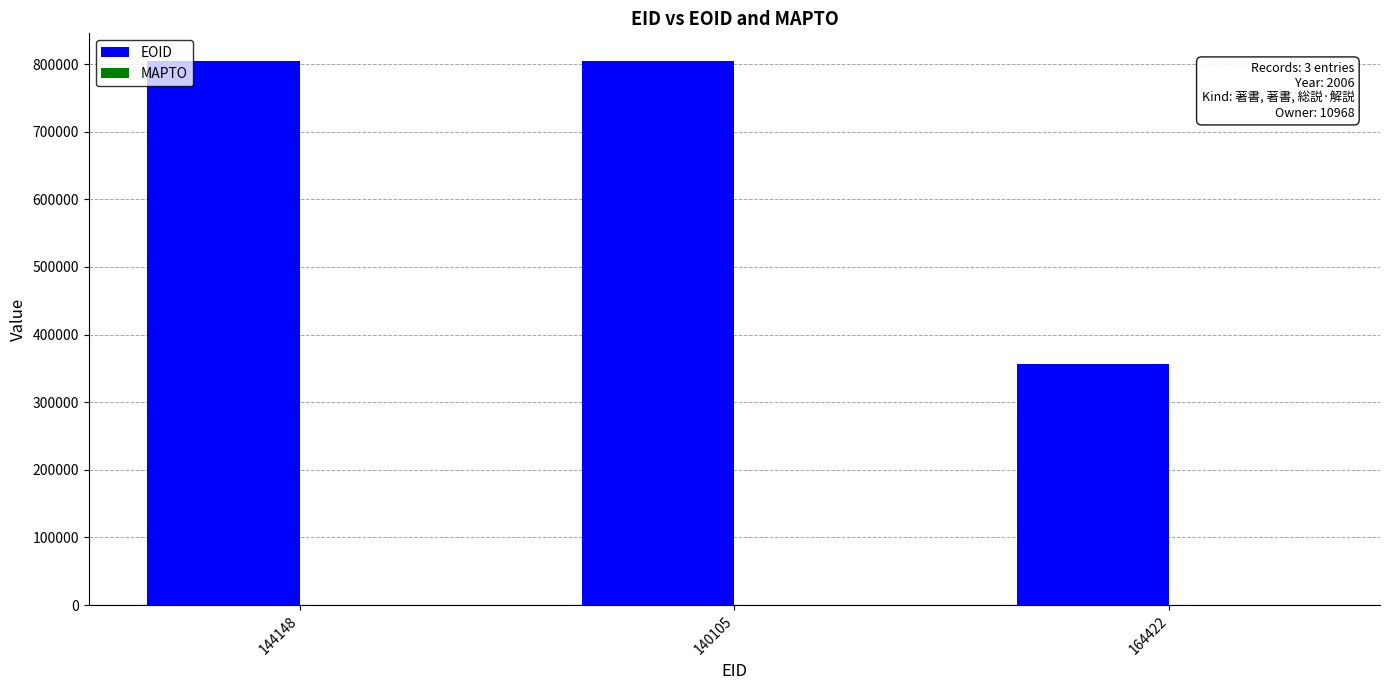

How many data points does each series have?

3